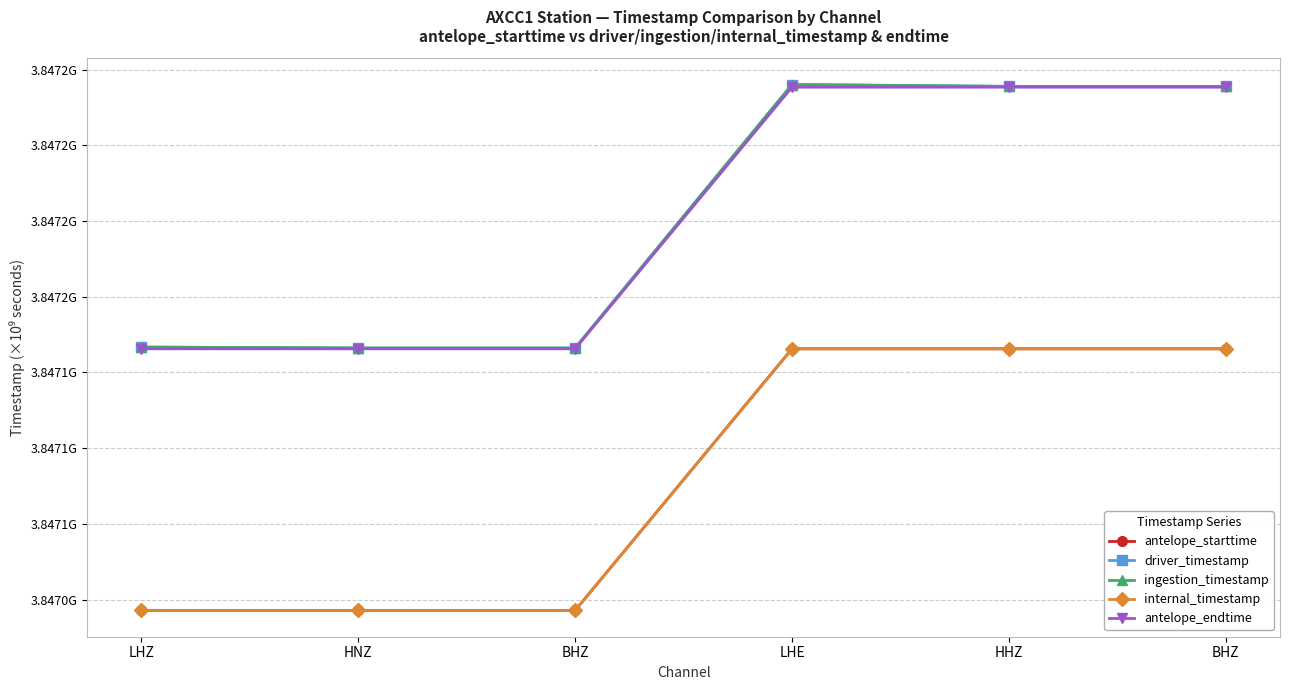

List the series in order of their peak value, highest first.

ingestion_timestamp, driver_timestamp, antelope_endtime, antelope_starttime, internal_timestamp